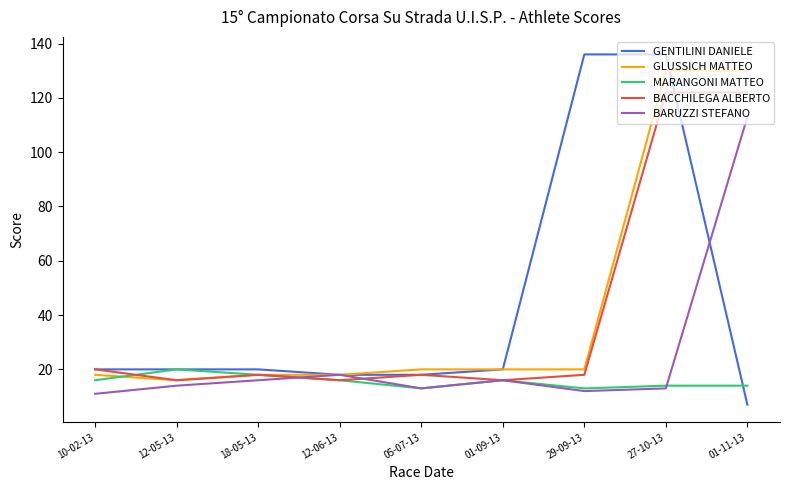

Reading left to right, what are all the values shown in this chart?

GENTILINI DANIELE: 10-02-13=20	12-05-13=20	18-05-13=20	12-06-13=18	05-07-13=18	01-09-13=20	29-09-13=136	27-10-13=136	01-11-13=7
GLUSSICH MATTEO: 10-02-13=18	12-05-13=16	18-05-13=18	12-06-13=18	05-07-13=20	01-09-13=20	29-09-13=20	27-10-13=130	01-11-13=130
MARANGONI MATTEO: 10-02-13=16	12-05-13=20	18-05-13=18	12-06-13=16	05-07-13=13	01-09-13=16	29-09-13=13	27-10-13=14	01-11-13=14
BACCHILEGA ALBERTO: 10-02-13=20	12-05-13=16	18-05-13=18	12-06-13=16	05-07-13=18	01-09-13=16	29-09-13=18	27-10-13=122	01-11-13=122
BARUZZI STEFANO: 10-02-13=11	12-05-13=14	18-05-13=16	12-06-13=18	05-07-13=13	01-09-13=16	29-09-13=12	27-10-13=13	01-11-13=113